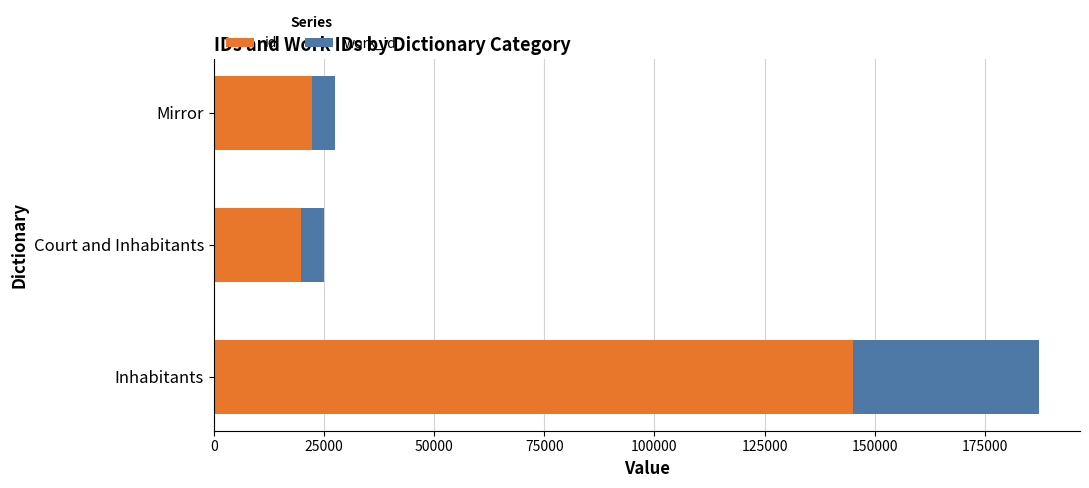

The value of id at Inhabitants is 93611. True or false?

False